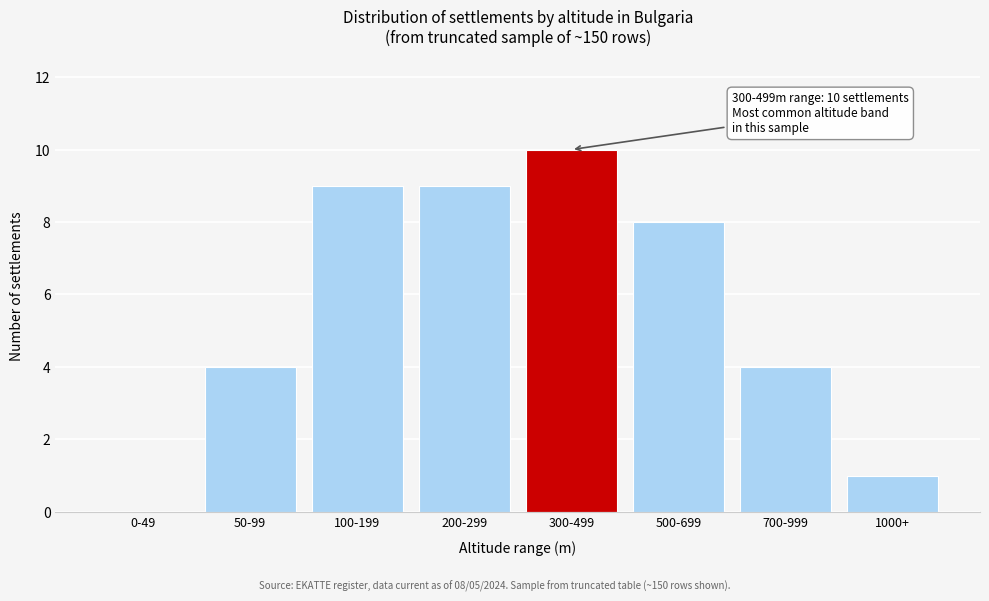

Reading right to left, transcribe all the data shown in this chart.

1000+=1	700-999=4	500-699=8	300-499=10	200-299=9	100-199=9	50-99=4	0-49=0